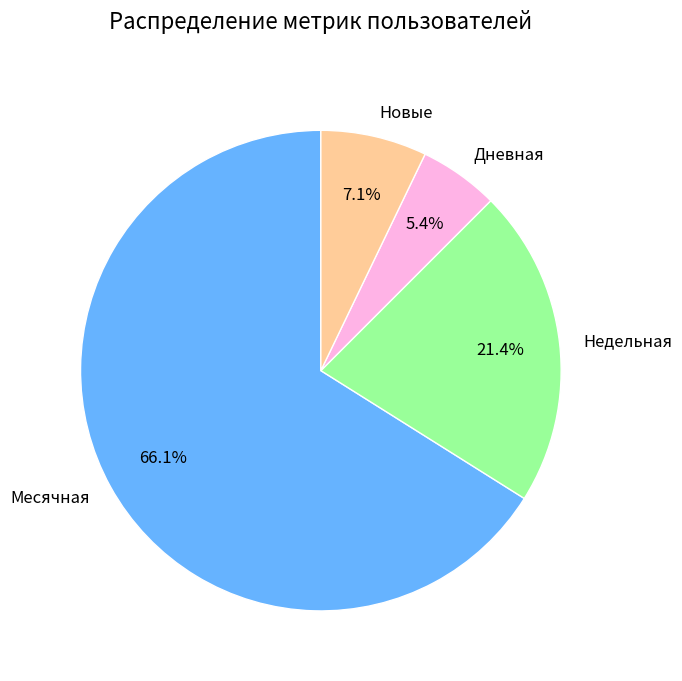

What is the largest slice in the pie chart?

Месячная